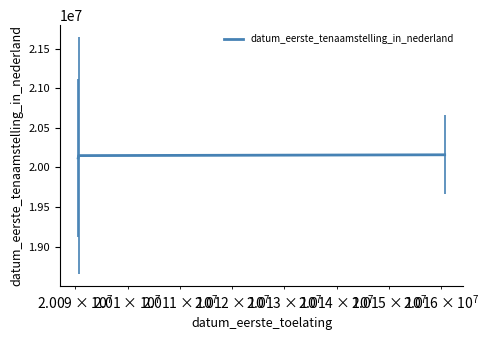

What is the sum of all values?

60431444